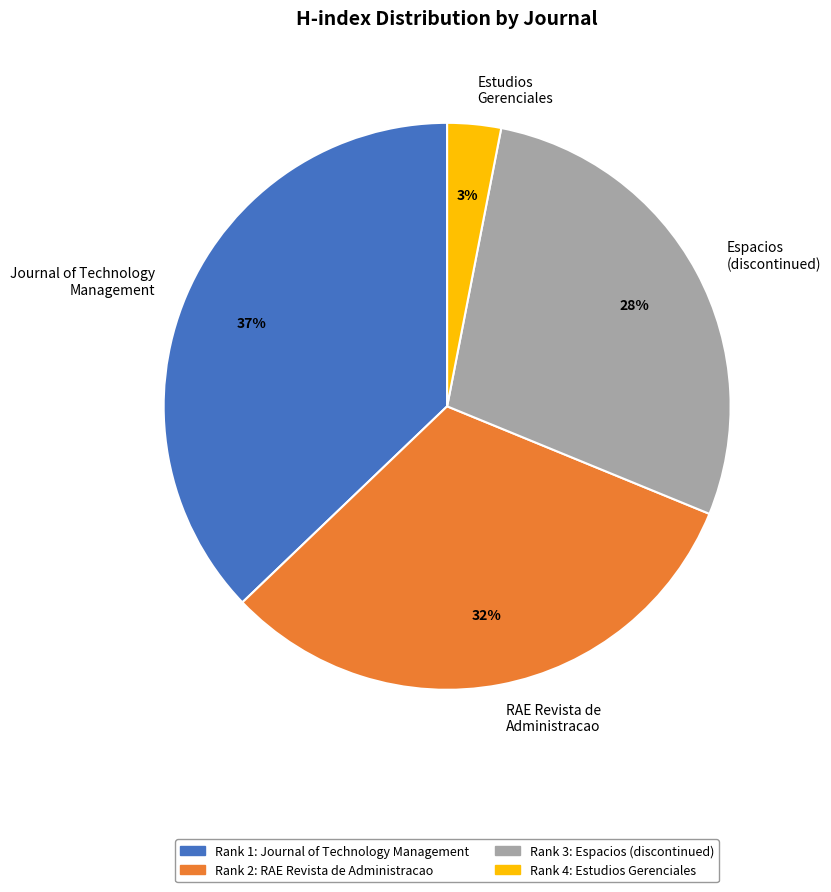

Rank the categories by value from lowest to highest.

Estudios Gerenciales, Espacios (discontinued), RAE Revista de Administracao, Journal of Technology Management